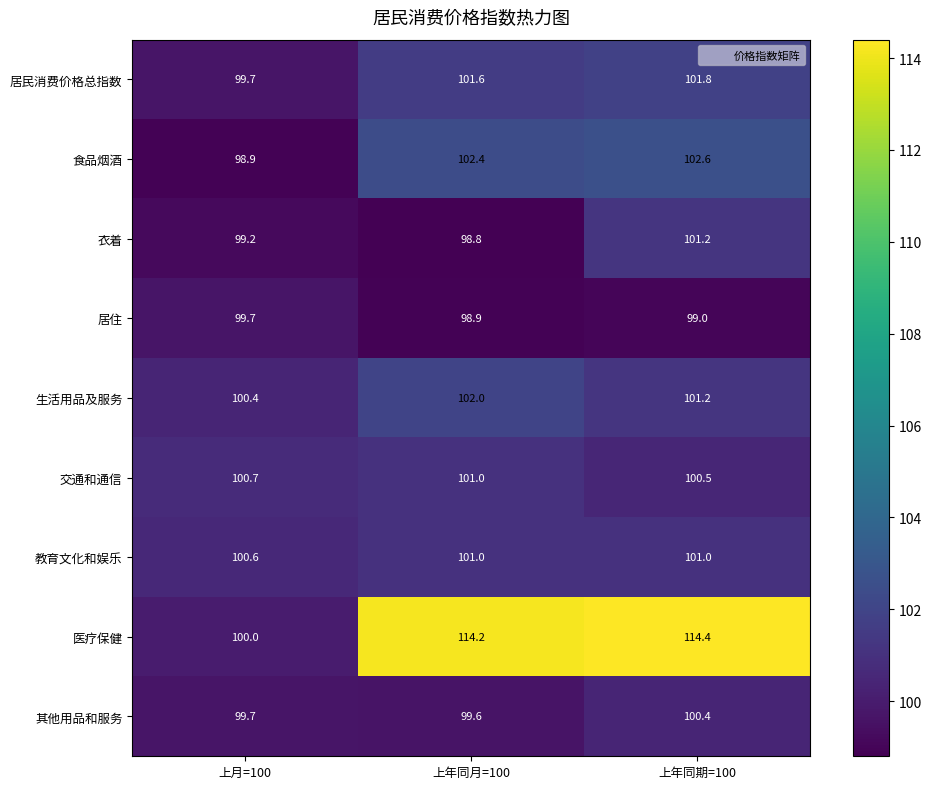

Which series has the largest total across all categories?

医疗保健